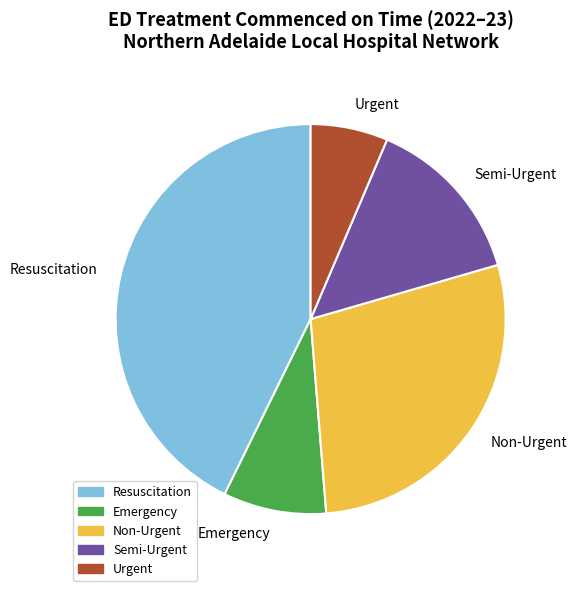

How many segments does this pie chart have?

5